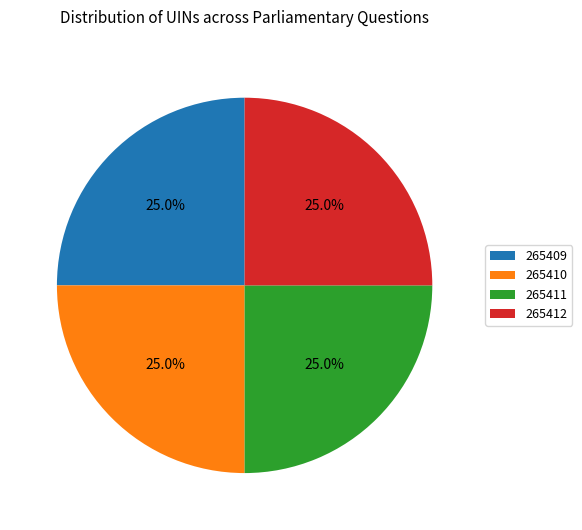

How many segments does this pie chart have?

4